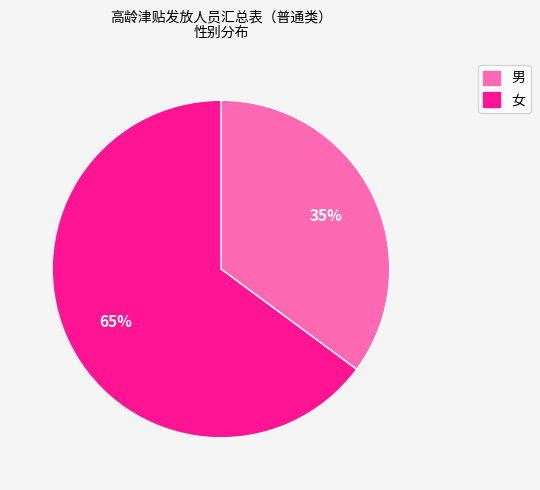

Which category has the smallest portion of the pie?

男